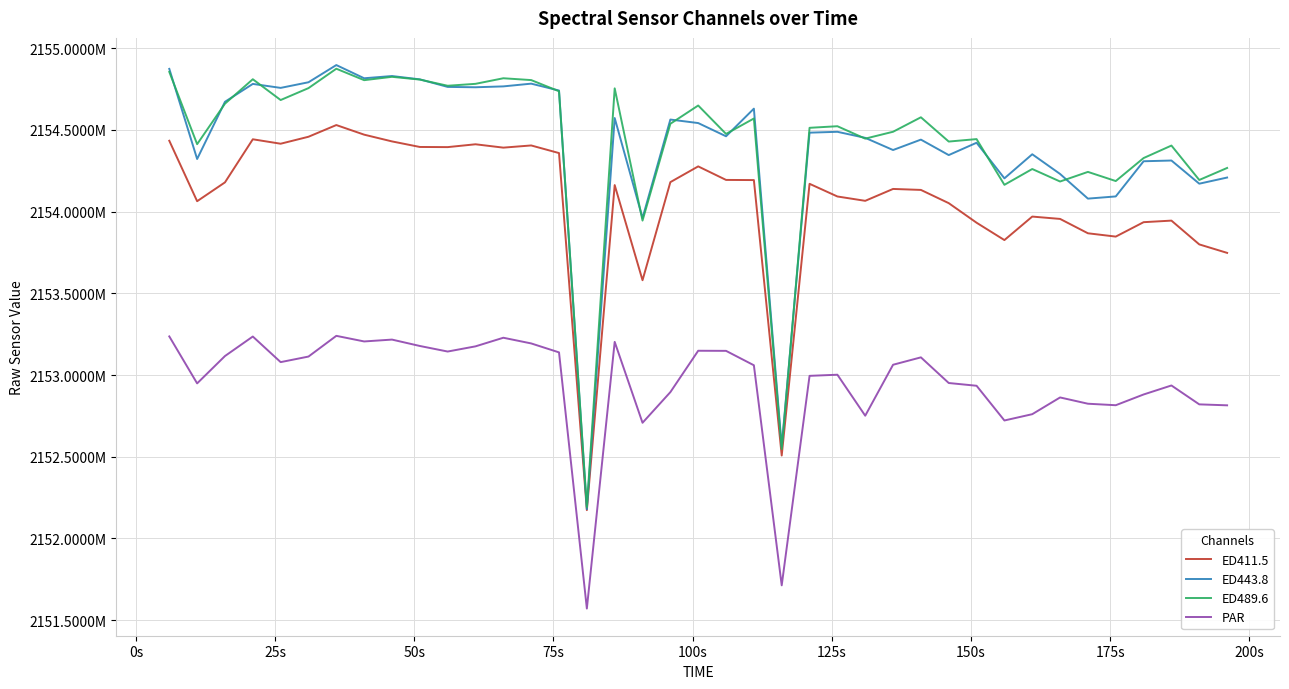

True or false: ED489.6 has a value of 3465411568.1 at 16.

False